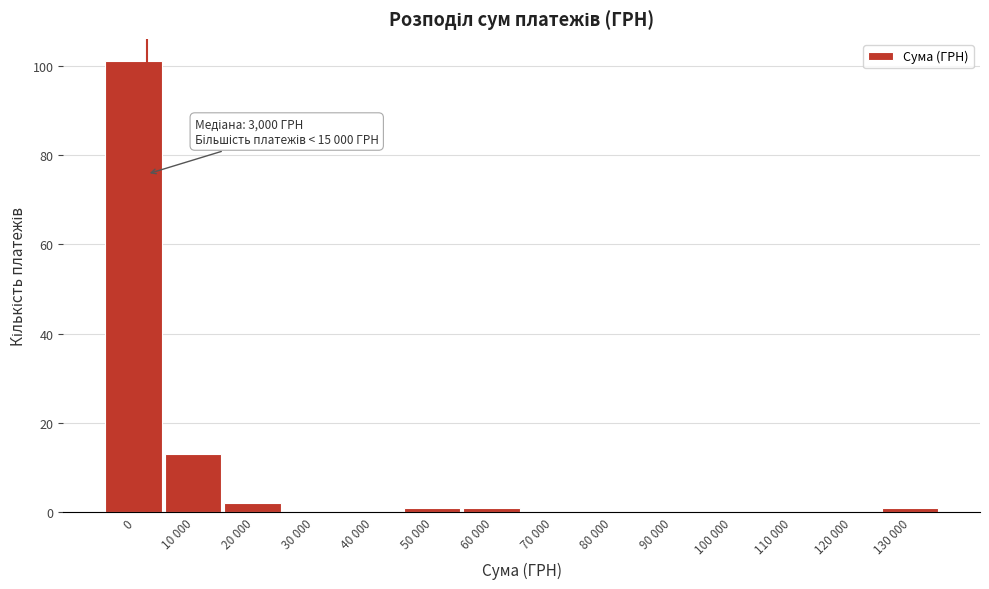

Reading right to left, extract all data points from this chart.

130 000=1	120 000=0	110 000=0	100 000=0	90 000=0	80 000=0	70 000=0	60 000=1	50 000=1	40 000=0	30 000=0	20 000=2	10 000=13	0=101